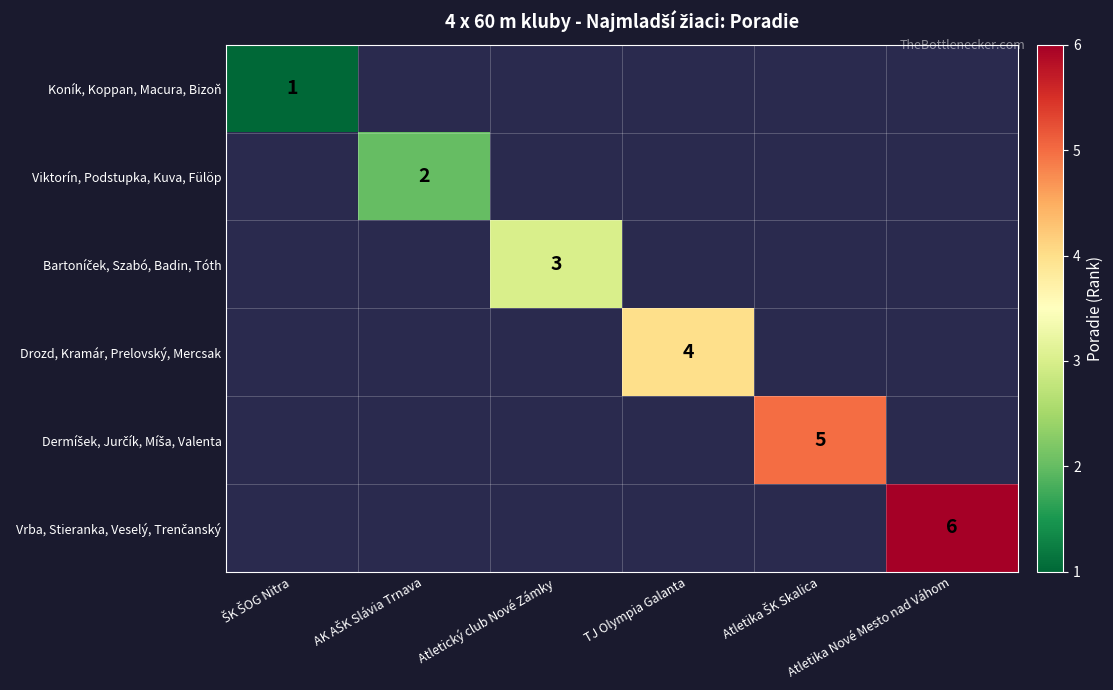

How many positive values does the Koník, Koppan, Macura, Bizoň series have?

1